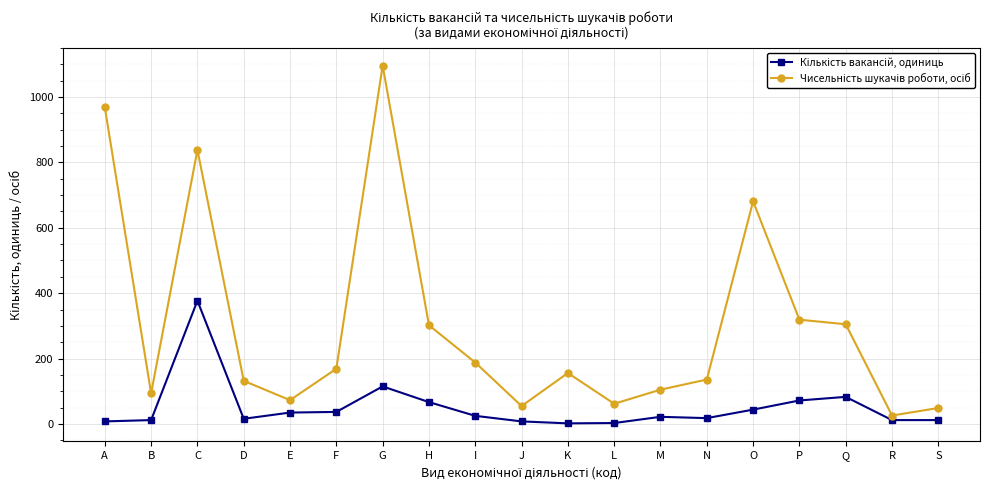

What is the total value across all series at P?

391